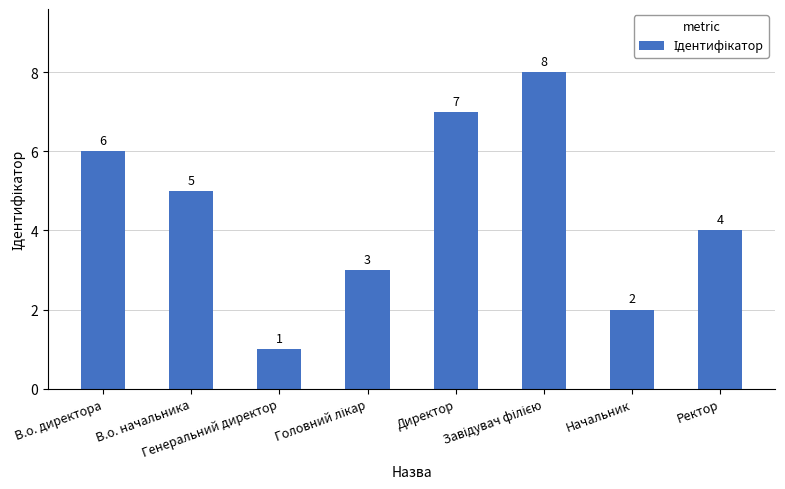

What is the value of the 5th bar from the left?

7